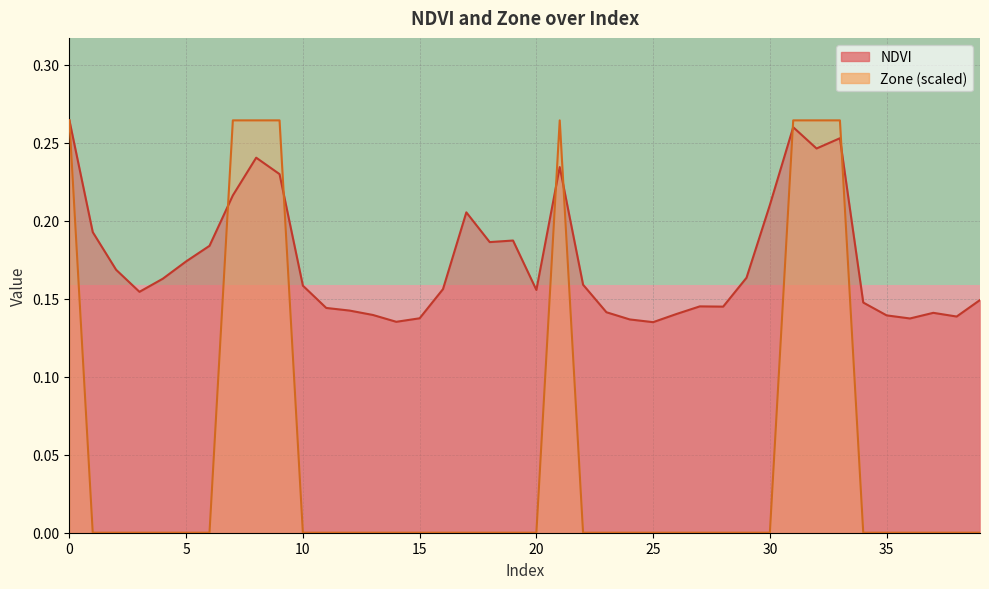

Is it true that row_0 equals 0 at 5?

True